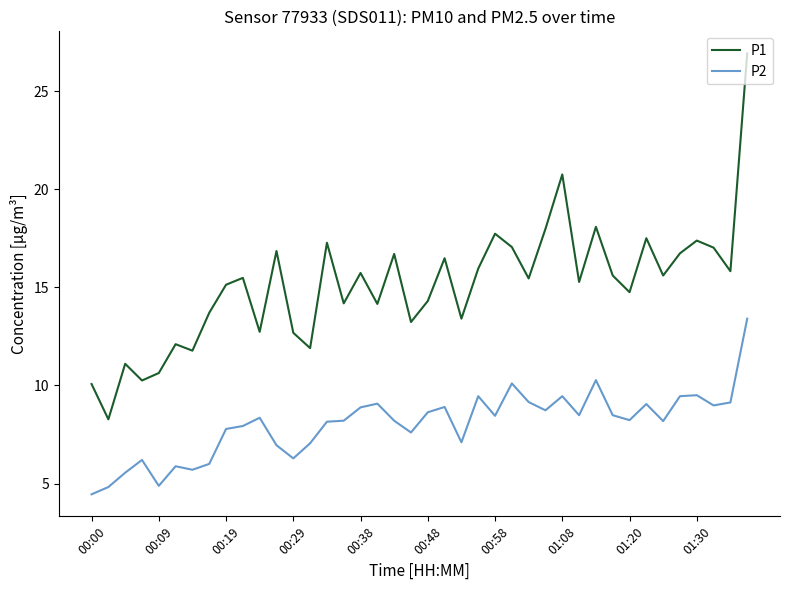

Which series has the largest total across all categories?

P1